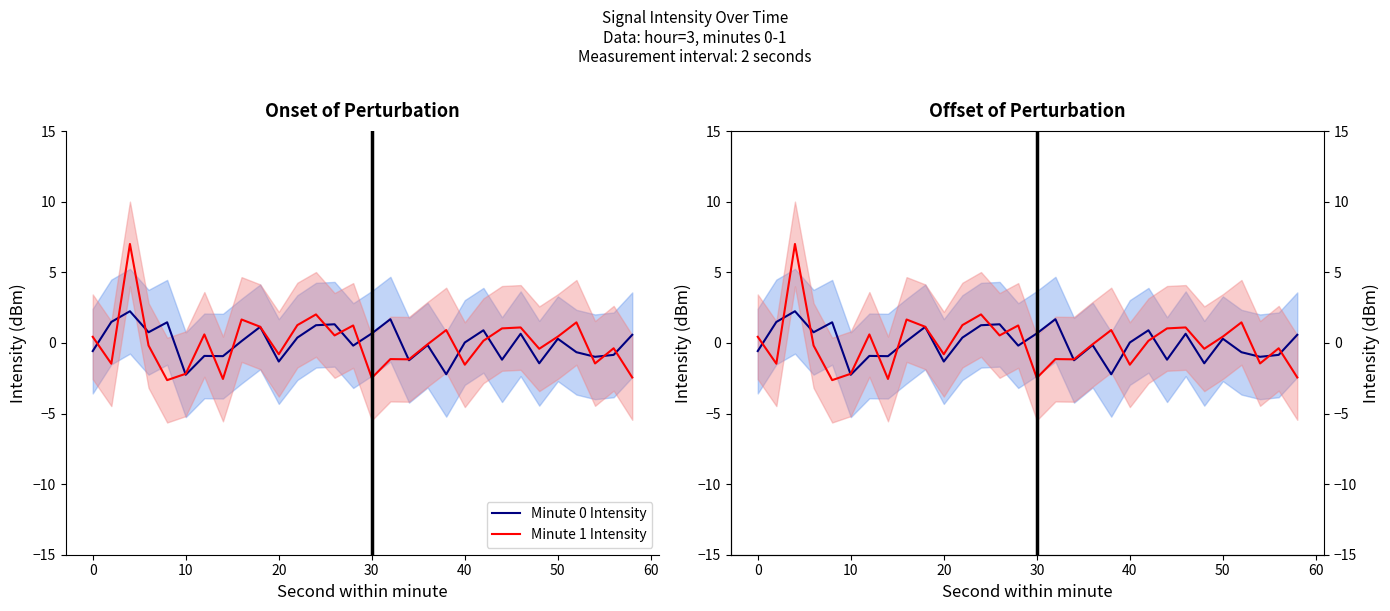

Which series has the largest range (max minus min)?

Minute 1 Intensity